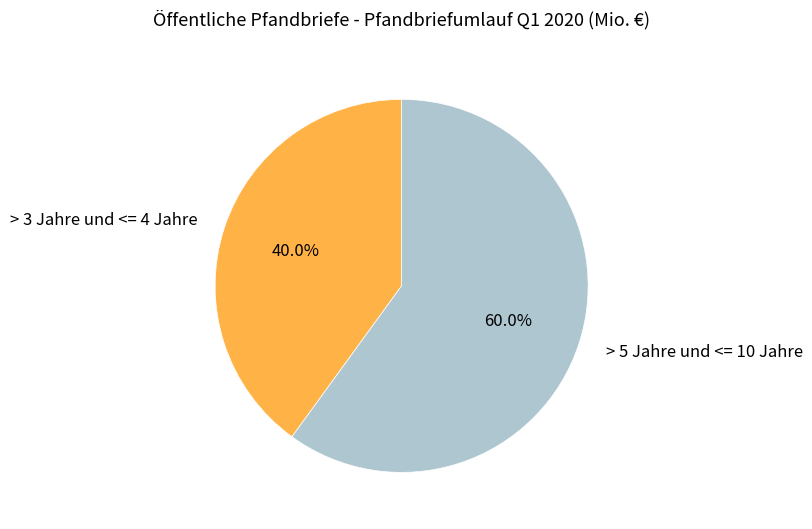

Does any single category account for the majority?

Yes